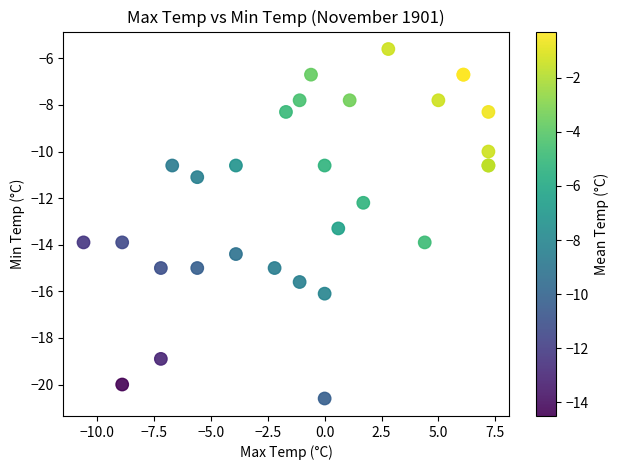

What Y value in the scatter plot is closest to -13?

-13.3